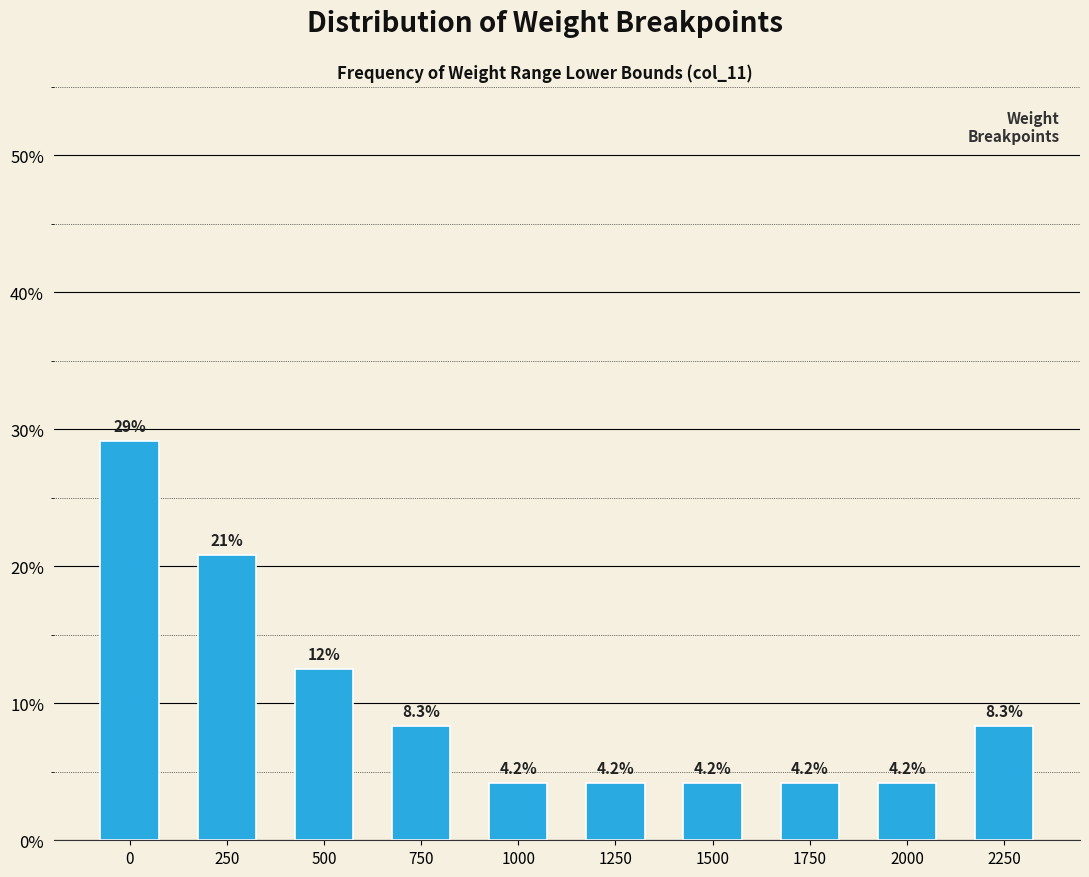

Are the bars horizontal?

No